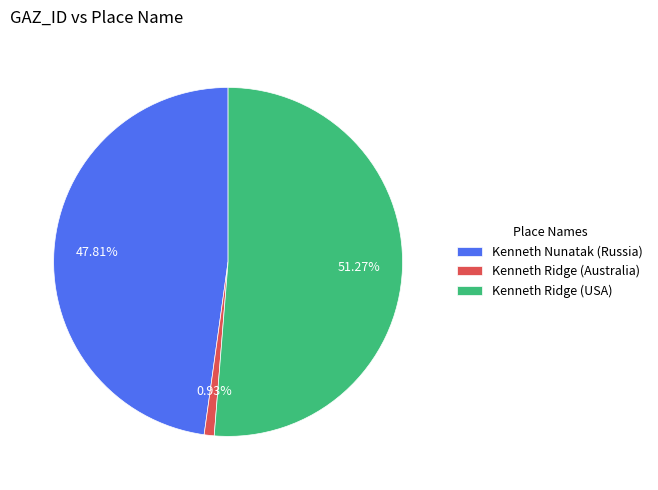

Which has a higher value, Kenneth Ridge (USA) or Kenneth Ridge (Australia)?

Kenneth Ridge (USA)